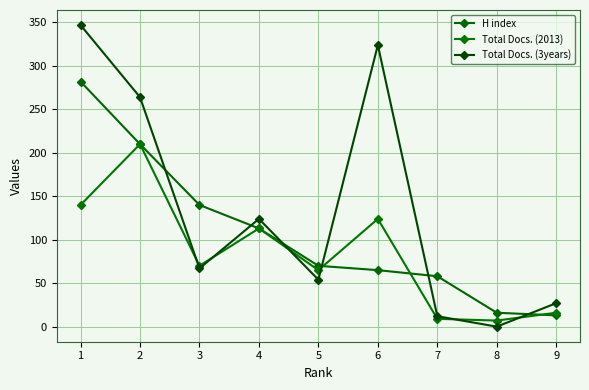

At which category does Total Docs. (2013) reach its first local peak?

2